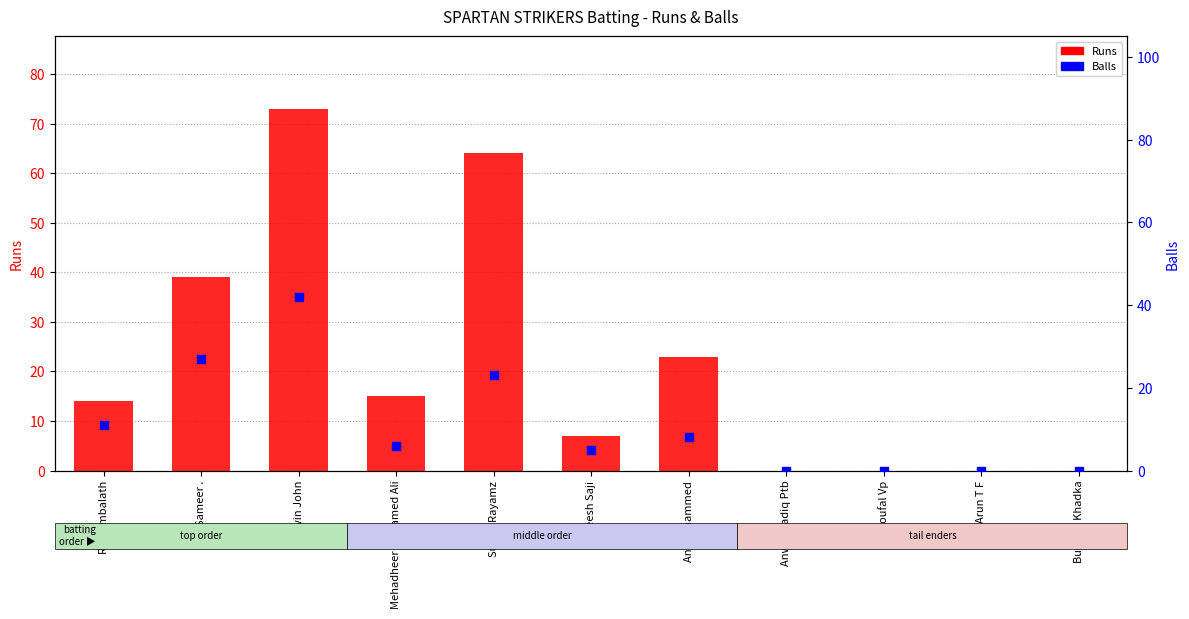

Which series reaches the minimum Y coordinate?

Runs